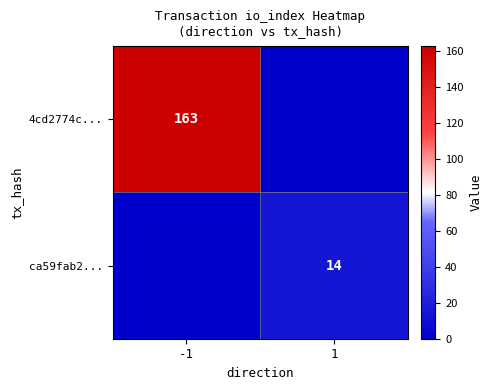

Is the value of ca59fab2... at 1 greater than the value of 4cd2774c... at -1?

No